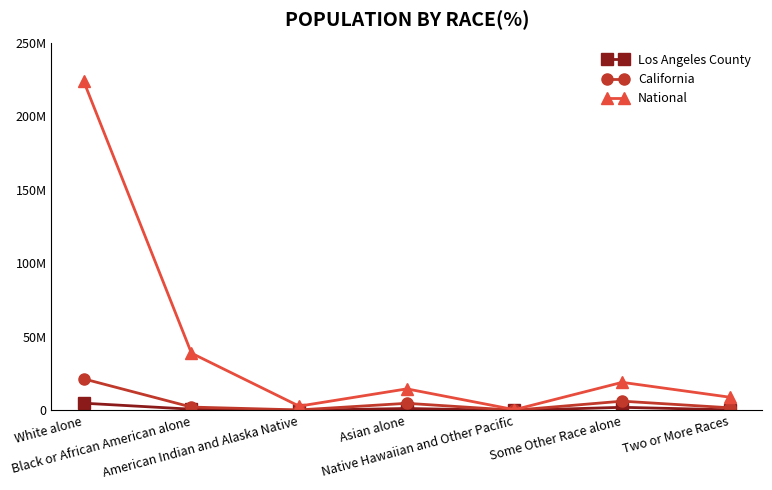

At which label does National reach its minimum?

Native Hawaiian and Other Pacific